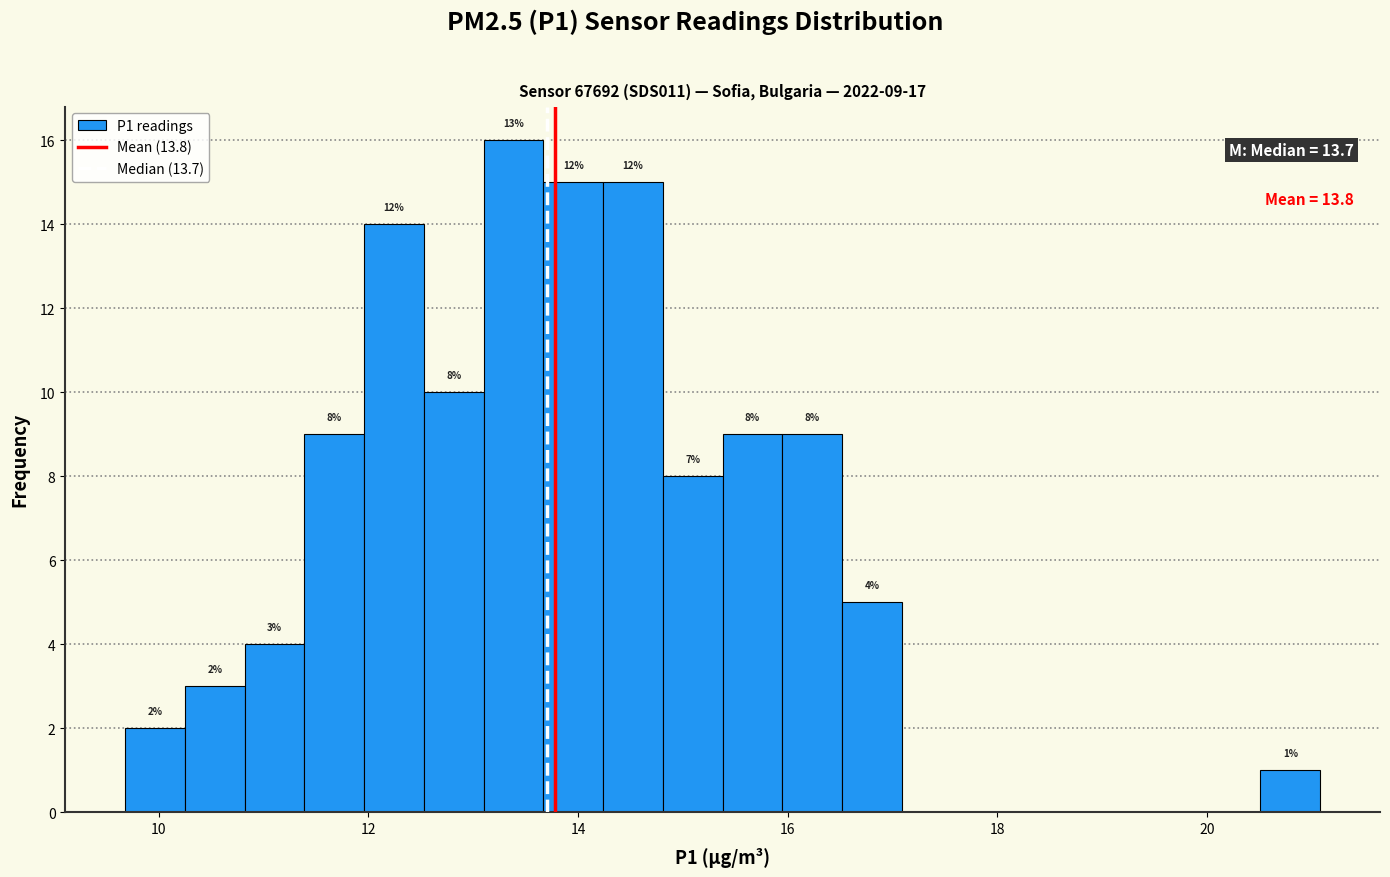

Around what value on the x-axis is the tallest bar? Give the approximate position of its centre, as read against the axis.

13.4